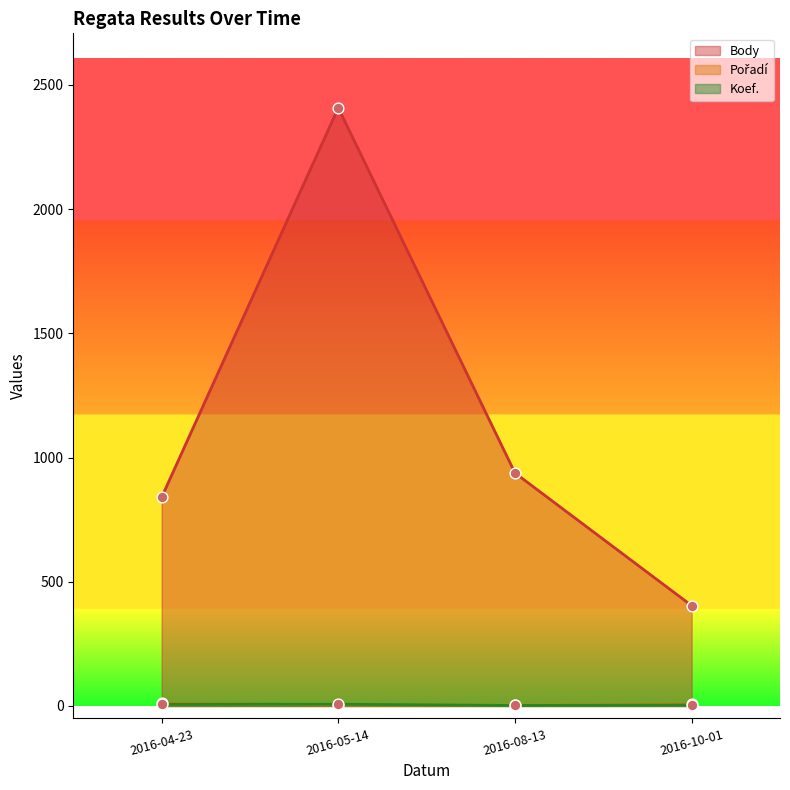

What is the total value across all series at 2016-05-14?

2419